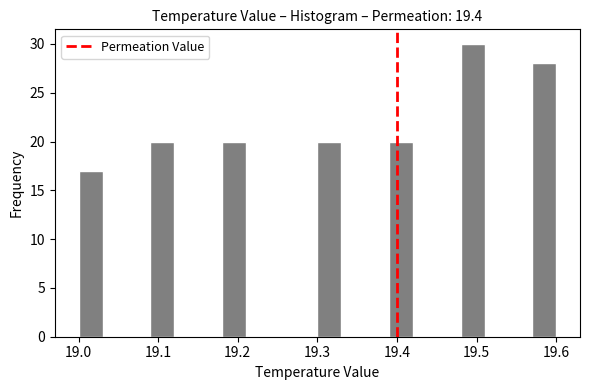

Read against the x-axis, roughly where is the centre of the tallest bar?

19.50